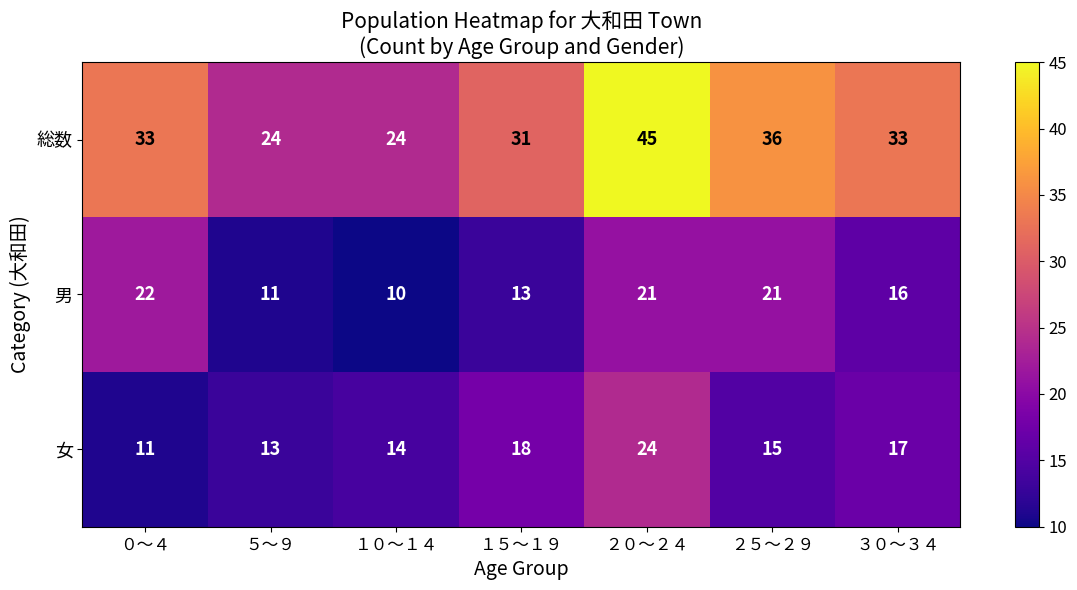

Rank the series at ０～４ from lowest to highest value.

女, 男, 総数